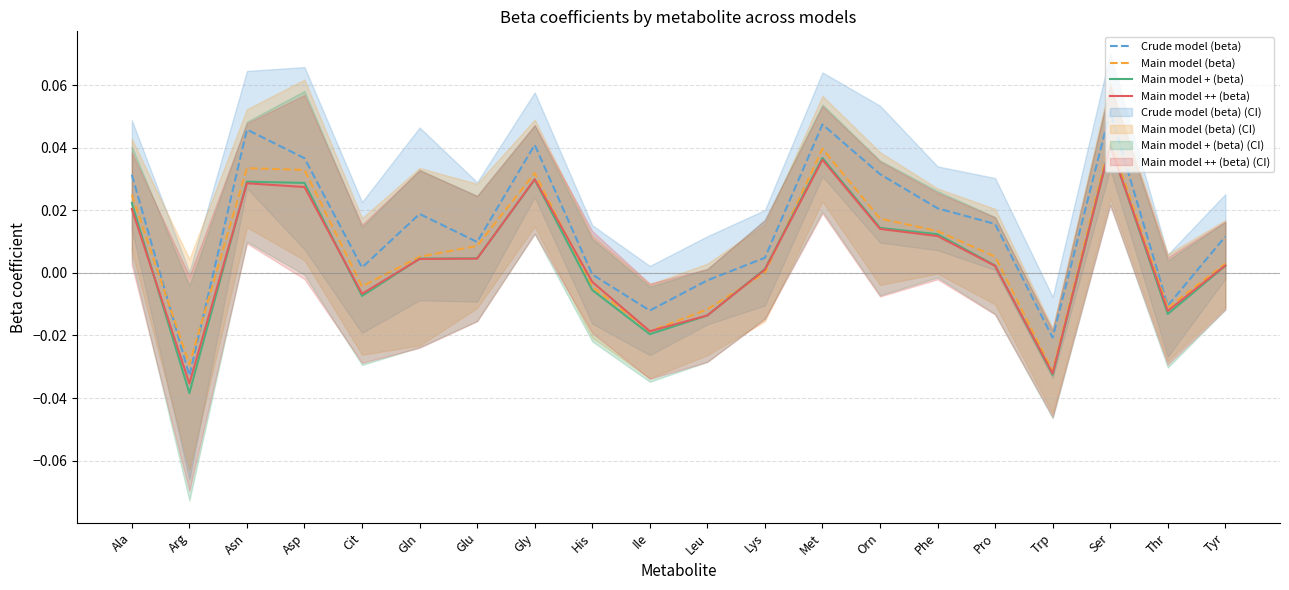

Reading left to right, what are all the values shown in this chart?

Crude model (beta): 0.0	-0.0	0.0	0.0	0.0	0.0	0.0	0.0	-0.0	-0.0	-0.0	0.0	0.0	0.0	0.0	0.0	-0.0	0.1	-0.0	0.0
Main model (beta): 0.0	-0.0	0.0	0.0	-0.0	0.0	0.0	0.0	-0.0	-0.0	-0.0	0.0	0.0	0.0	0.0	0.0	-0.0	0.0	-0.0	0.0
Main model + (beta): 0.0	-0.0	0.0	0.0	-0.0	0.0	0.0	0.0	-0.0	-0.0	-0.0	0.0	0.0	0.0	0.0	0.0	-0.0	0.0	-0.0	0.0
Main model ++ (beta): 0.0	-0.0	0.0	0.0	-0.0	0.0	0.0	0.0	-0.0	-0.0	-0.0	0.0	0.0	0.0	0.0	0.0	-0.0	0.0	-0.0	0.0